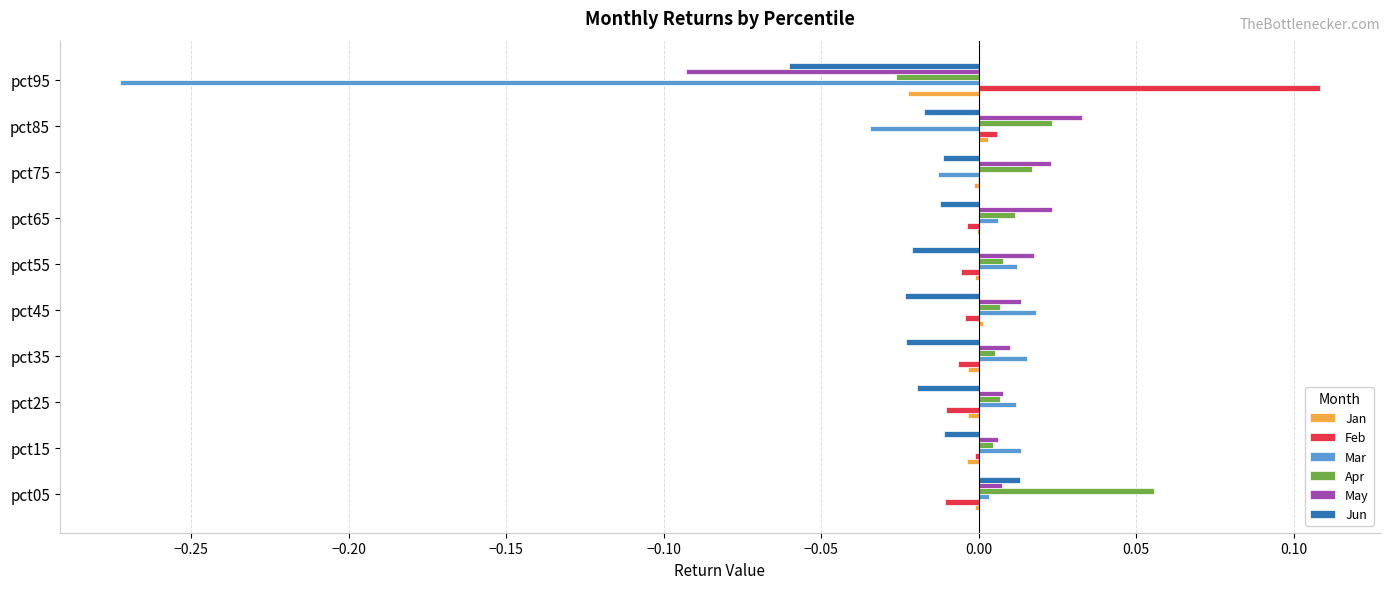

Which series has the largest range (max minus min)?

Mar